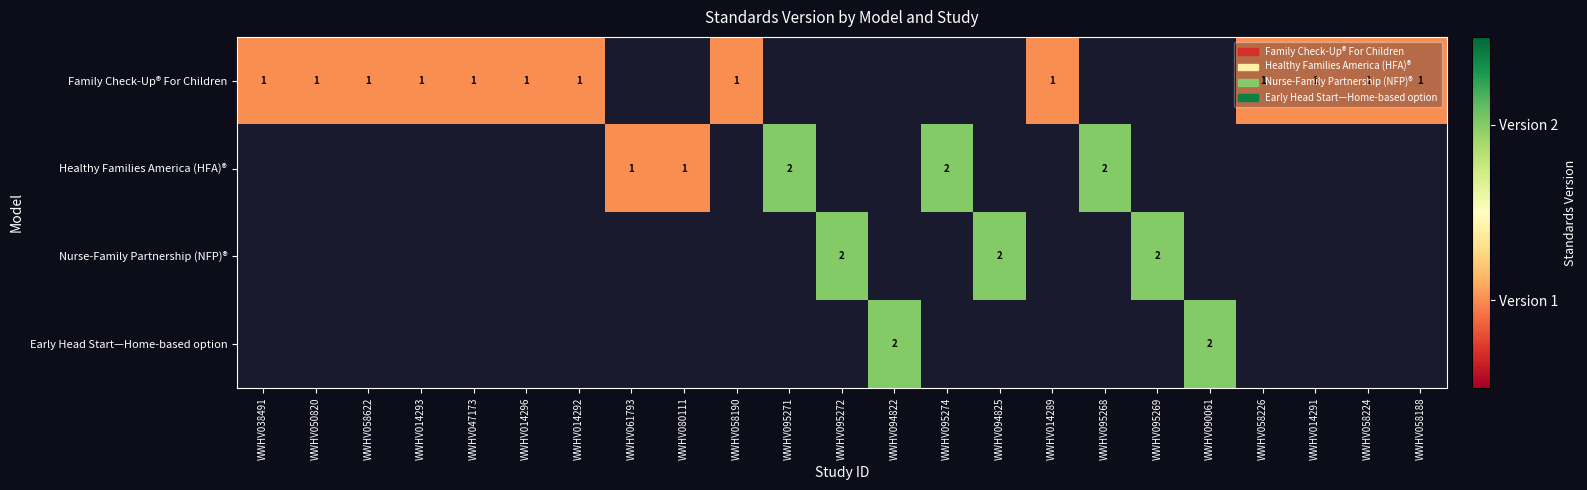

Is it true that Nurse-Family Partnership (NFP)® equals 2 at WWHV095272?

True